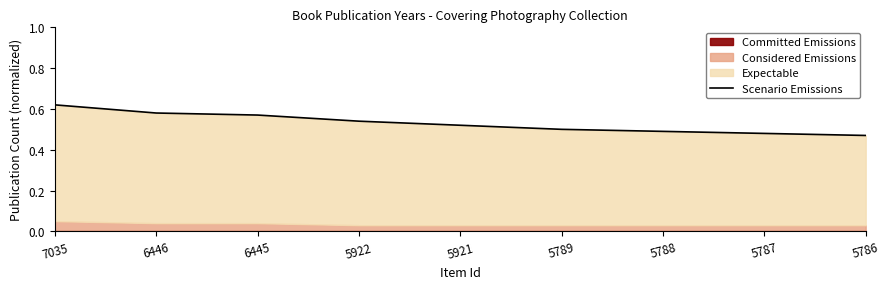

Where is the data nearest to the value 0?

5786